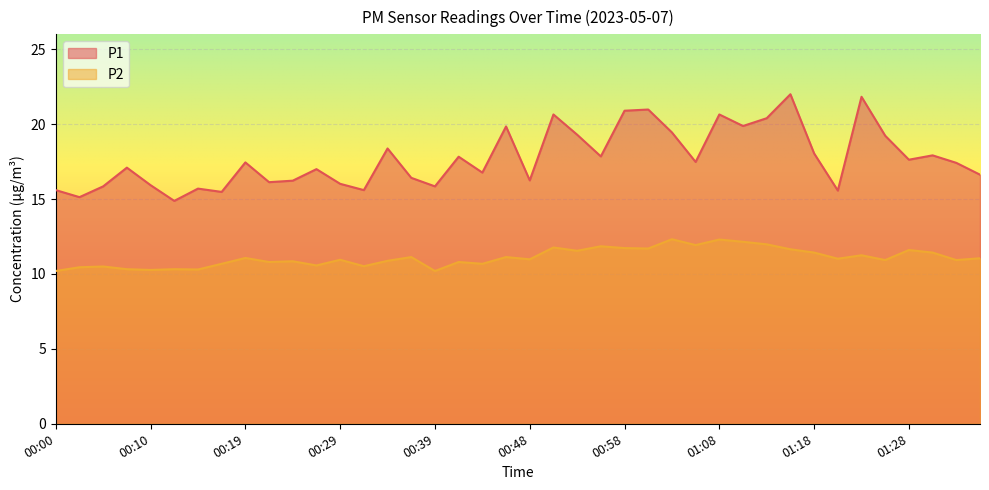

What is the difference between the highest and lowest values at 00:36?

5.3